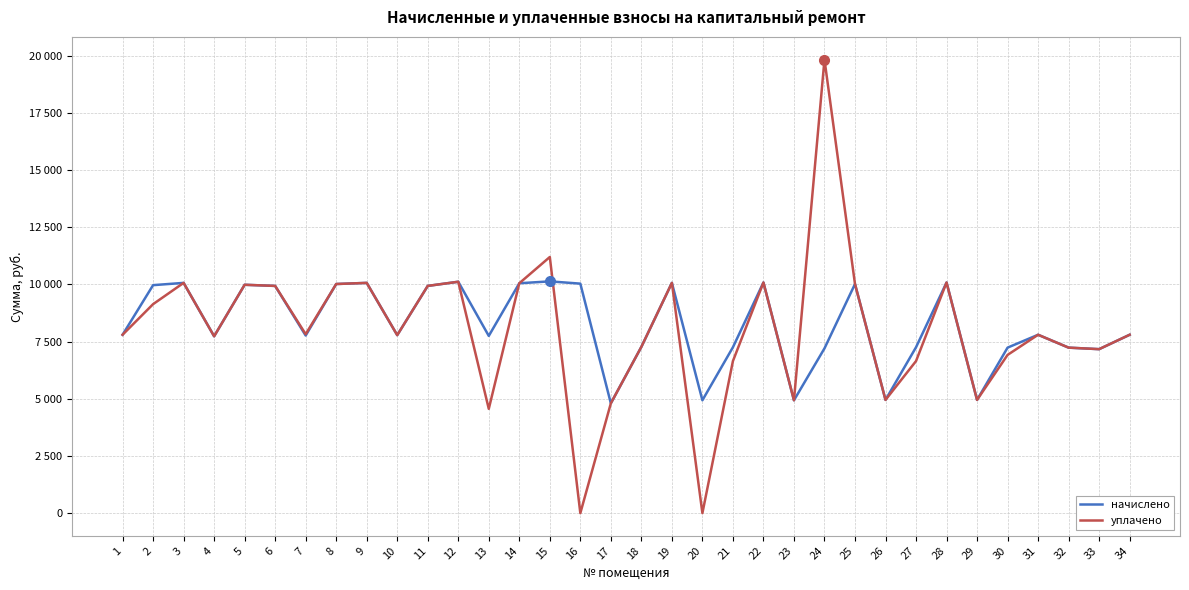

Is this an area chart (filled region under the line)?

No